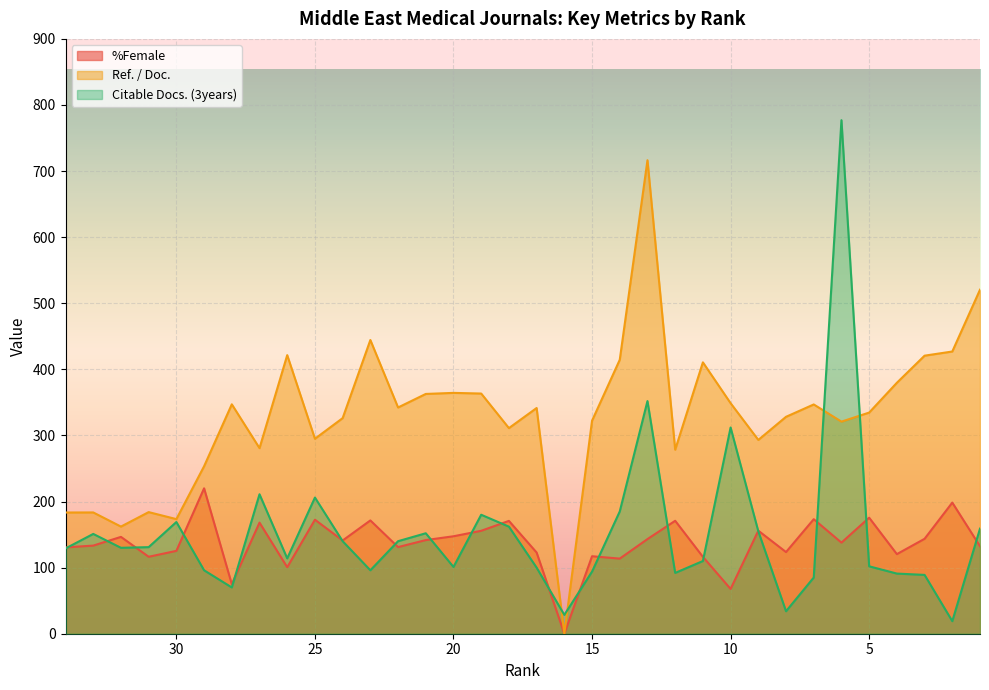

Where is Citable Docs. (3years) nearest to the value 398?

13